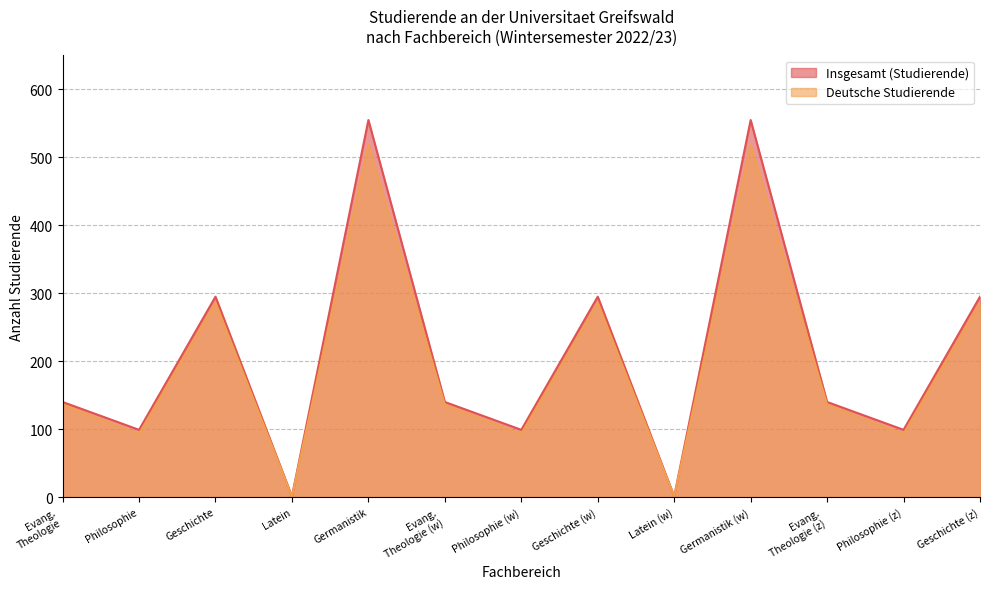

Which series has the largest range (max minus min)?

Insgesamt (Studierende)